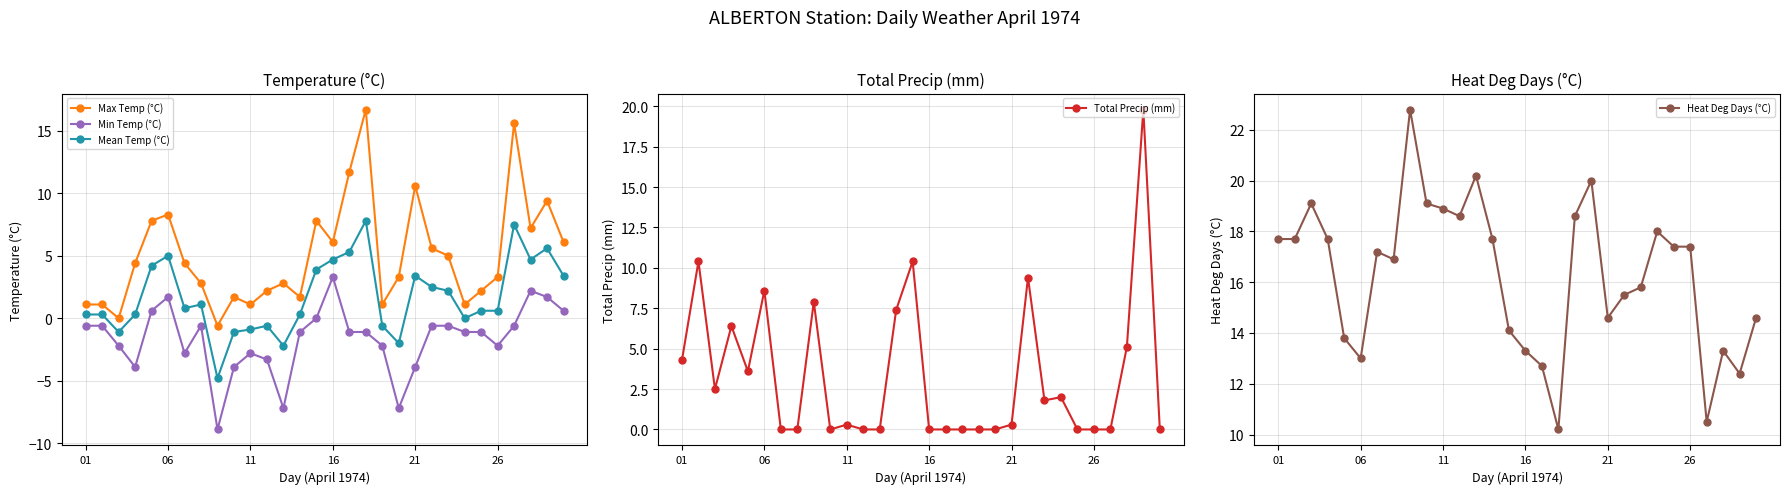

The value of Heat Deg Days (°C) at 14 is 14.1. True or false?

True